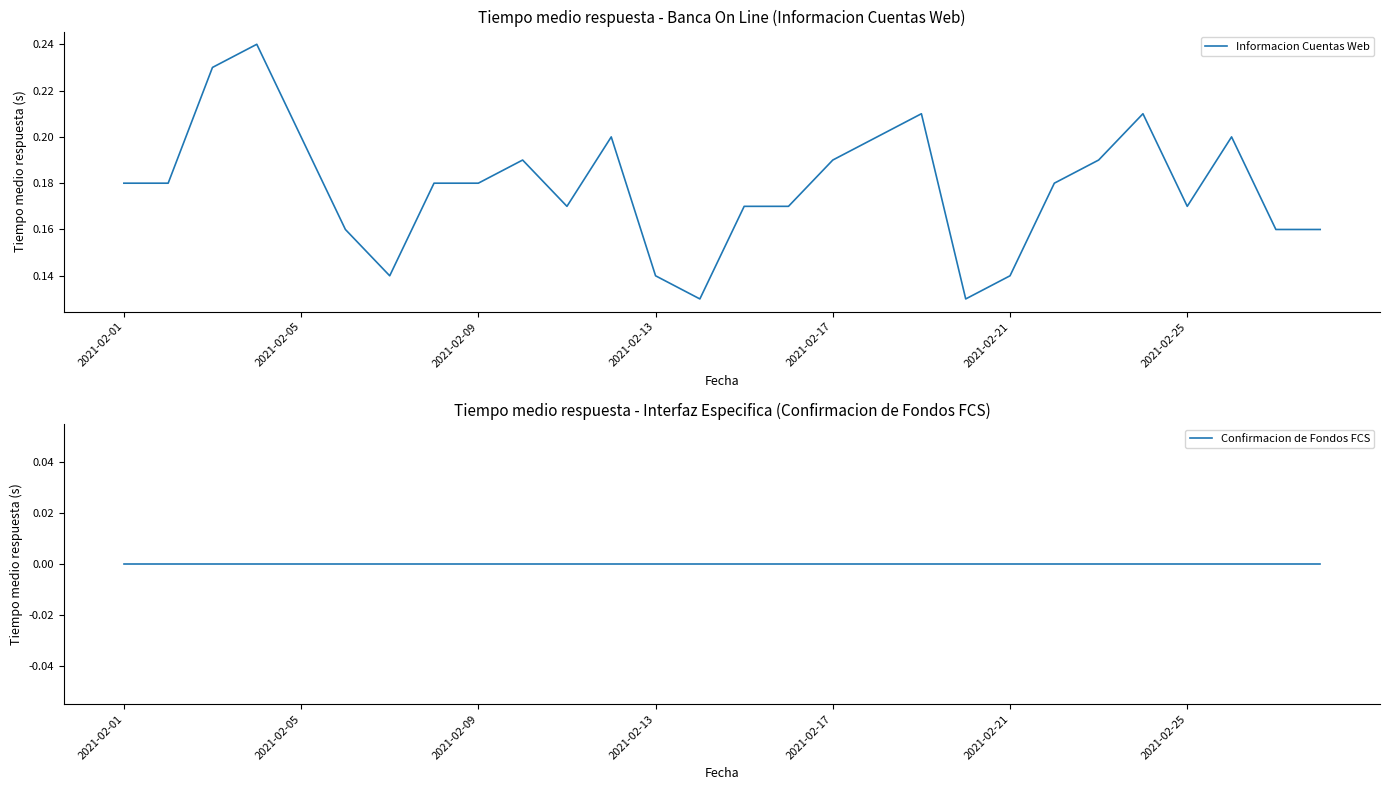

Where is Informacion Cuentas Web nearest to the value 0?

13